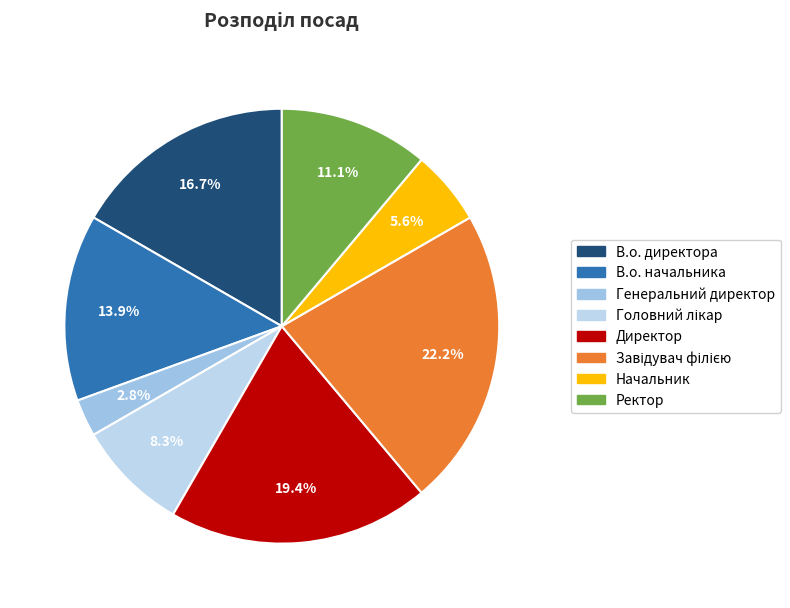

How many segments does this pie chart have?

8